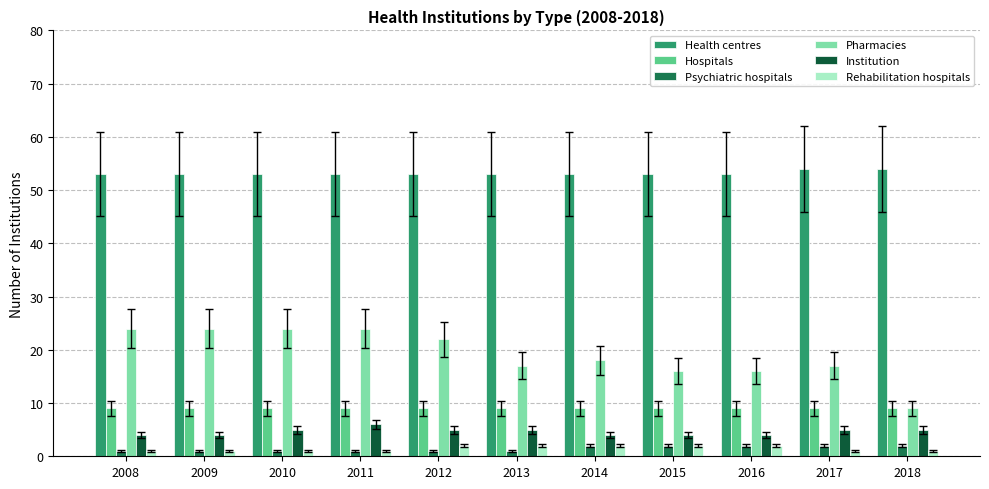

What is the average value of the Pharmacies series?

19